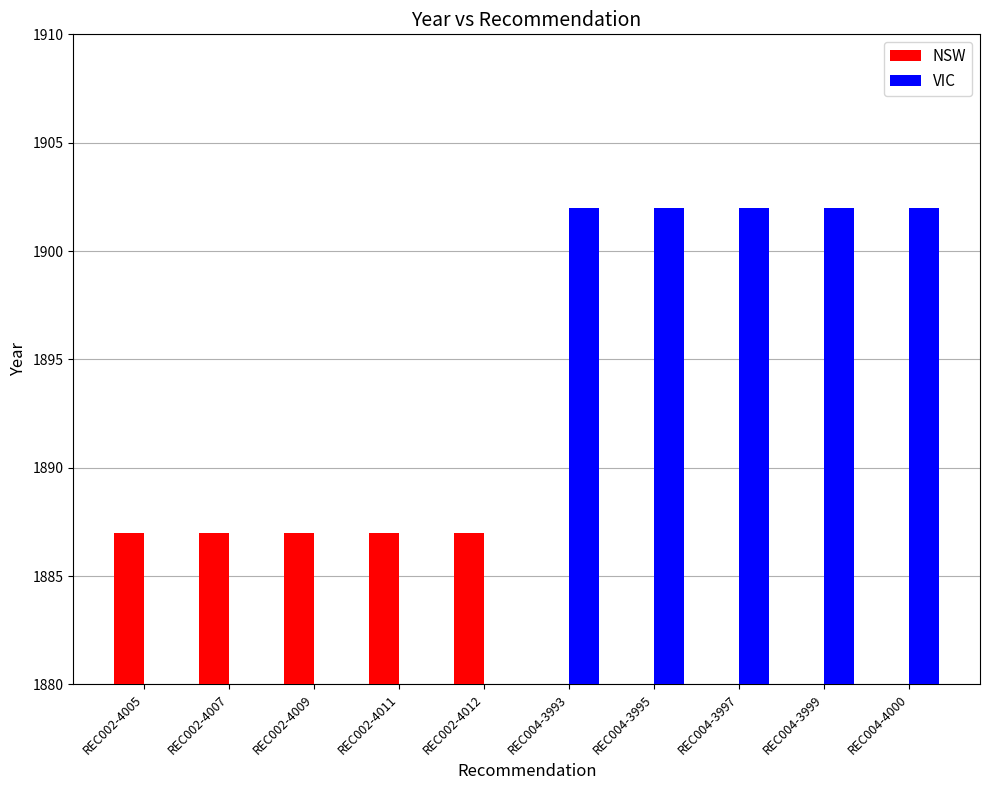

True or false: VIC has a value of 0 at REC002-4011.

True